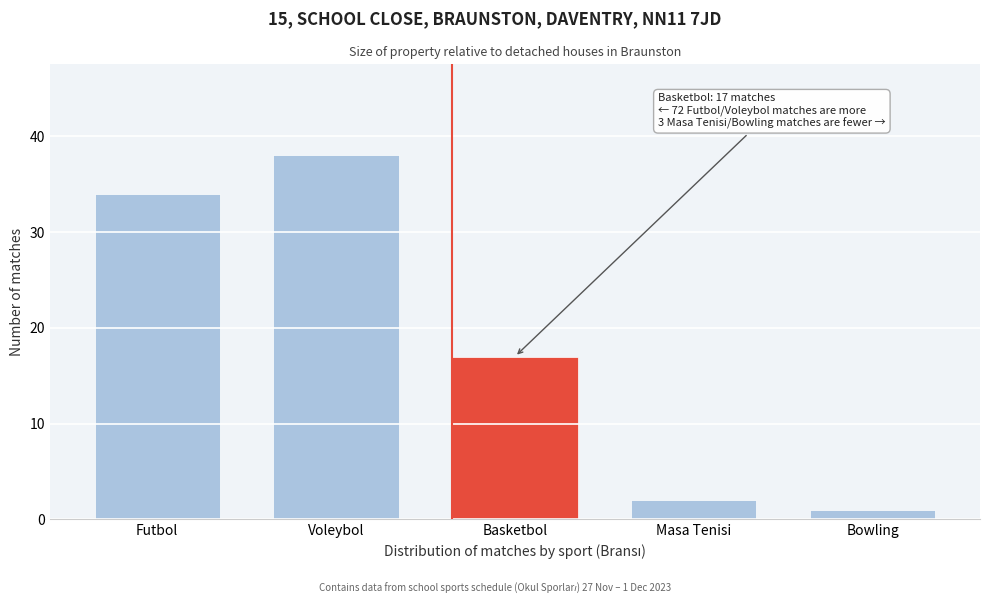

Reading right to left, extract all data points from this chart.

1	2	17	38	34